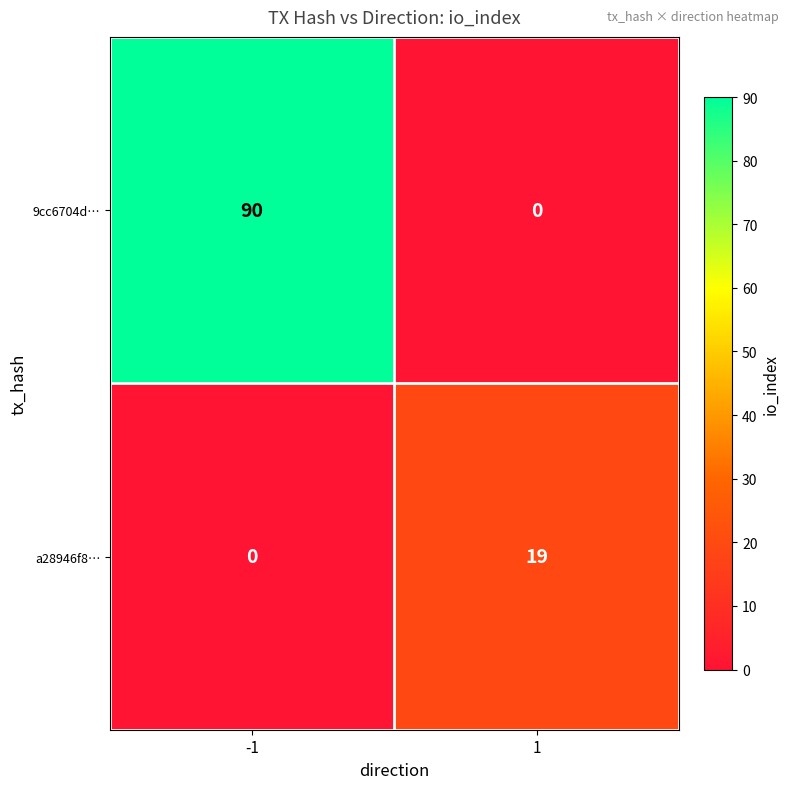

What value does the a28946f8… series have at 1?

19